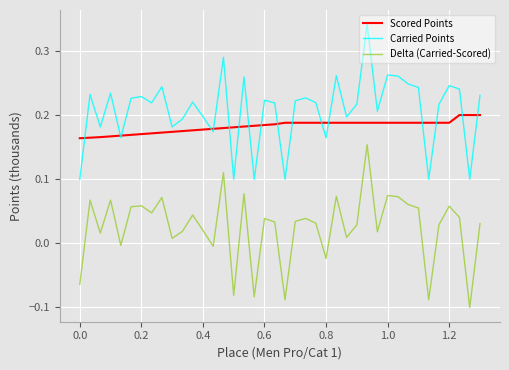

True or false: Scored Points and Delta (Carried-Scored) intersect in this chart.

False